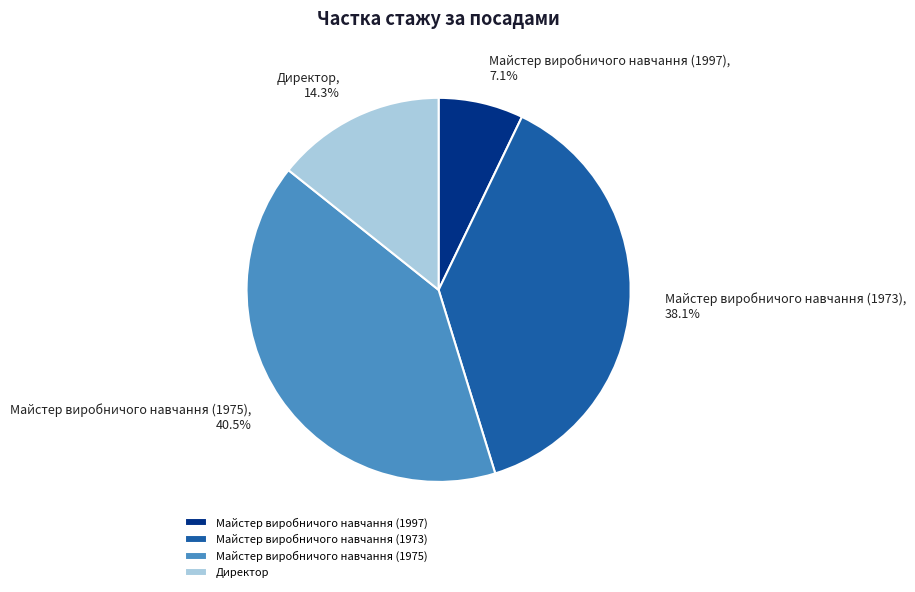

What percentage is the Майстер виробничого навчання (1973) slice, to the nearest percent?

38%